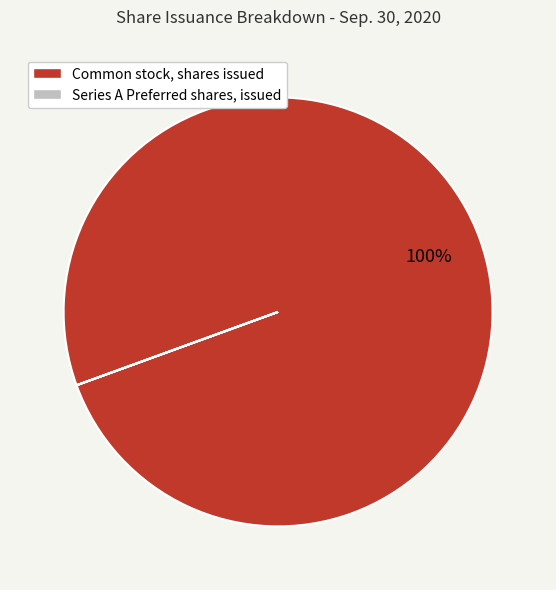

Is Common stock, shares issued the majority of the pie?

Yes